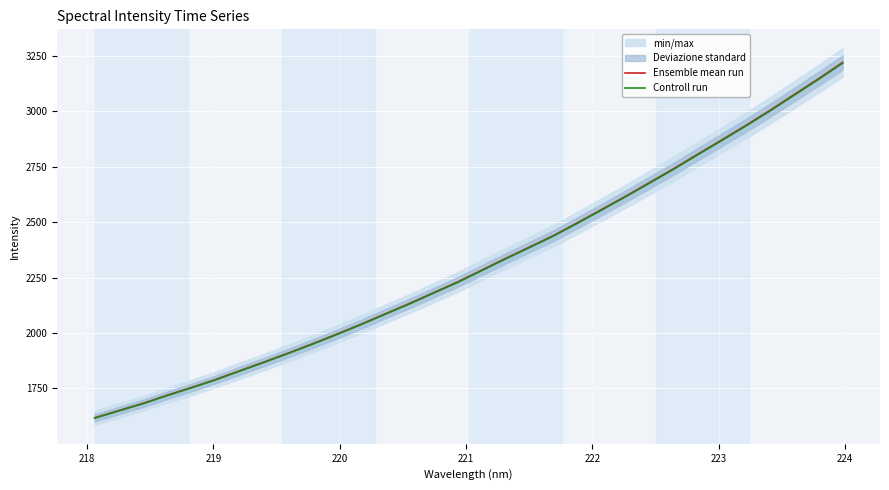

True or false: Ensemble mean run has more than 2 interior local peaks.

False